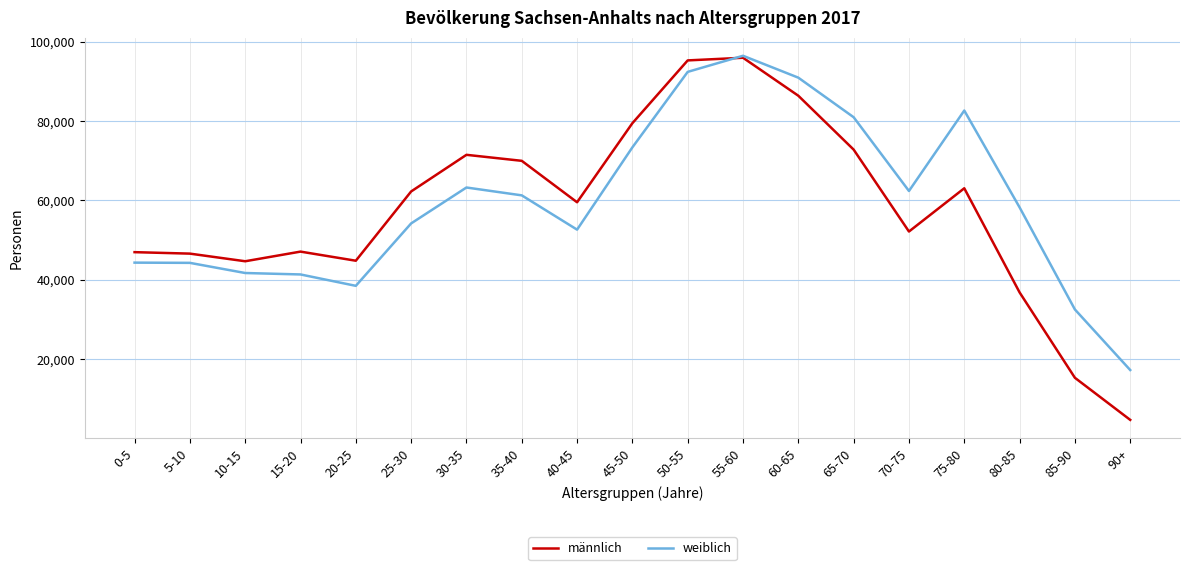

At which category is the sum across all series the highest?

55-60